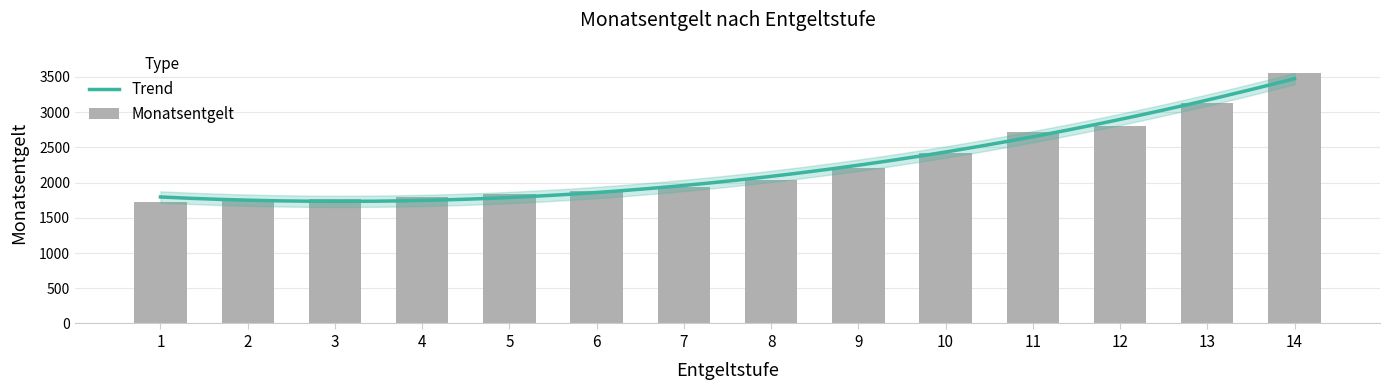

What is the approximate value at 7, to the nearest 50?

1950